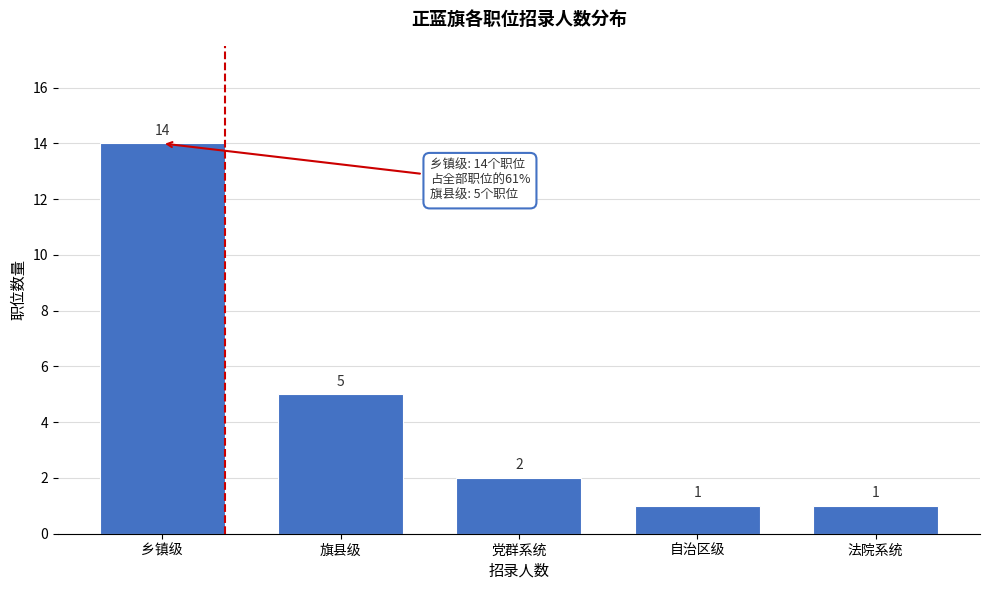

Reading left to right, what are all the values shown in this chart?

乡镇级=14	旗县级=5	党群系统=2	自治区级=1	法院系统=1